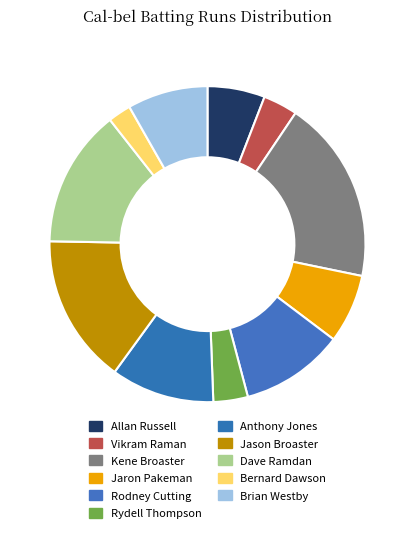

Is there any slice that represents more than half of the pie?

No